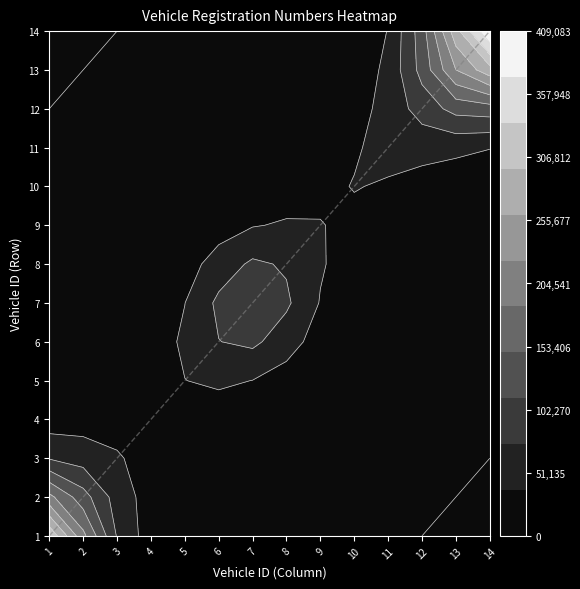

True or false: the data shows 7 at 8.

True